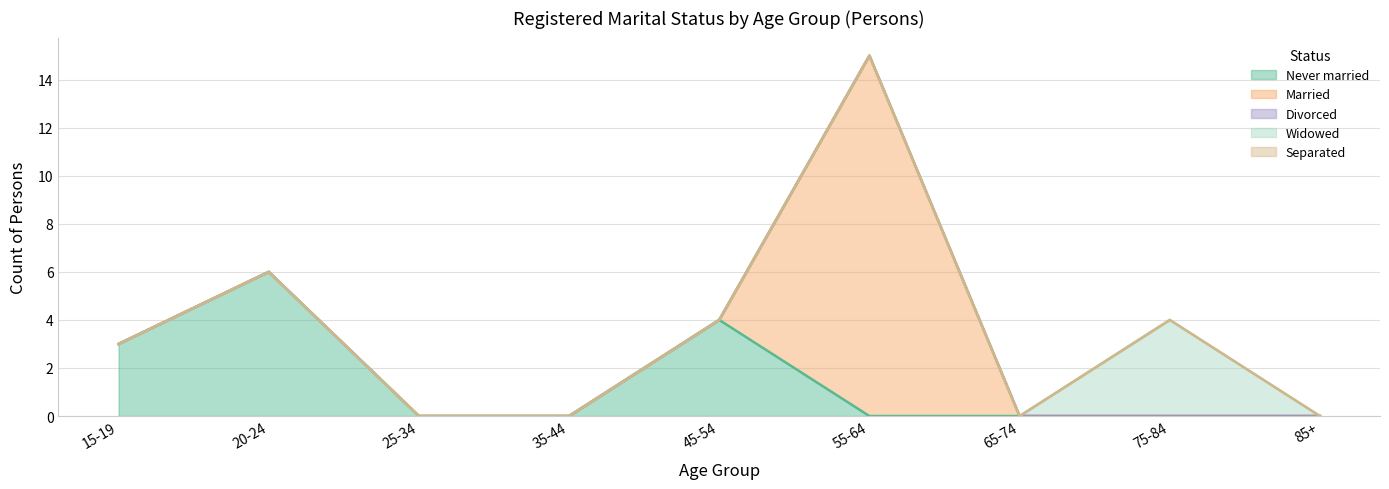

Is the value of Separated at 85+ greater than the value of Never married at 75-84?

No